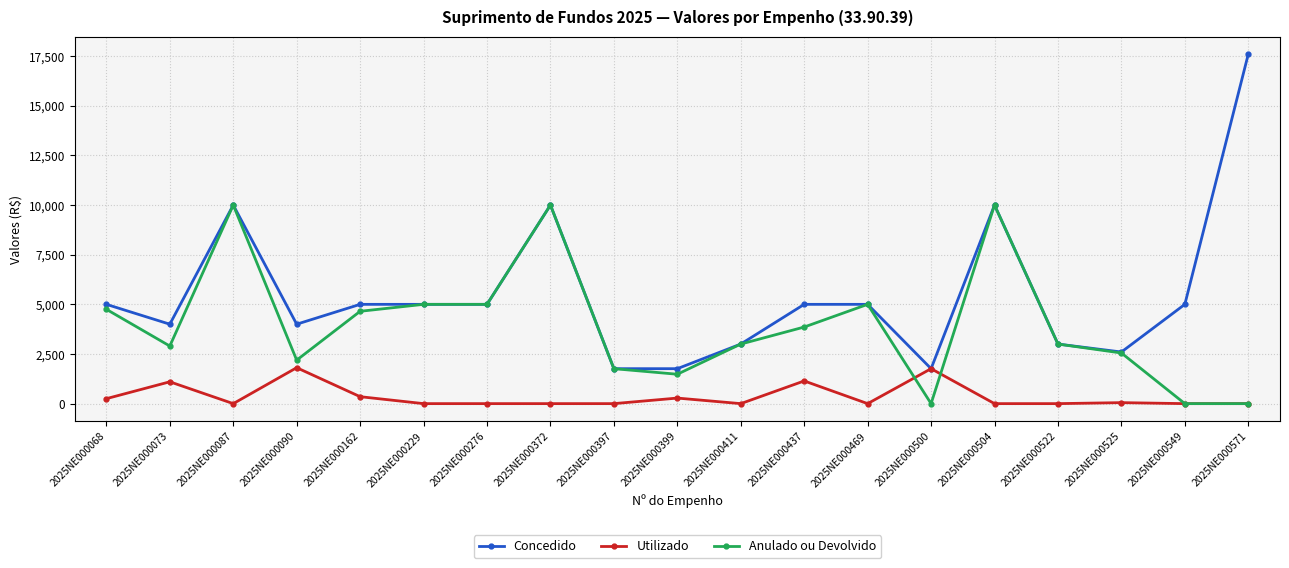

List the series in order of their overall mean, lowest first.

Utilizado, Anulado ou Devolvido, Concedido